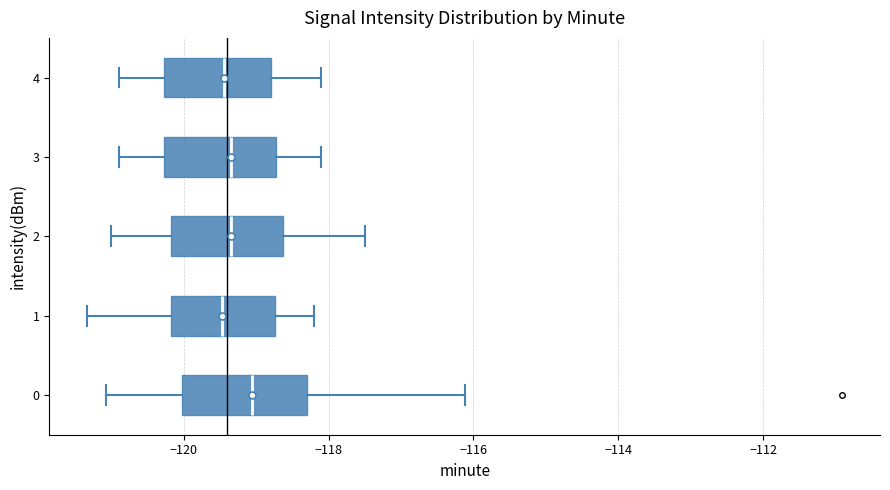

Reading bottom to top, transcribe this box plot: for each box, give where its median line is, the range the box spans, and where its two whiskers end, as read against the x-axis. The values are not printed on the chart, so give them approximately, as read against the axis.

0: median -119.0, box -120.0 to -118.2, whiskers -121.0 to -116.2
1: median -119.4, box -120.2 to -118.8, whiskers -121.4 to -118.2
2: median -119.4, box -120.2 to -118.6, whiskers -121.0 to -117.4
3: median -119.4, box -120.2 to -118.8, whiskers -120.8 to -118.0
4: median -119.4, box -120.2 to -118.8, whiskers -120.8 to -118.0